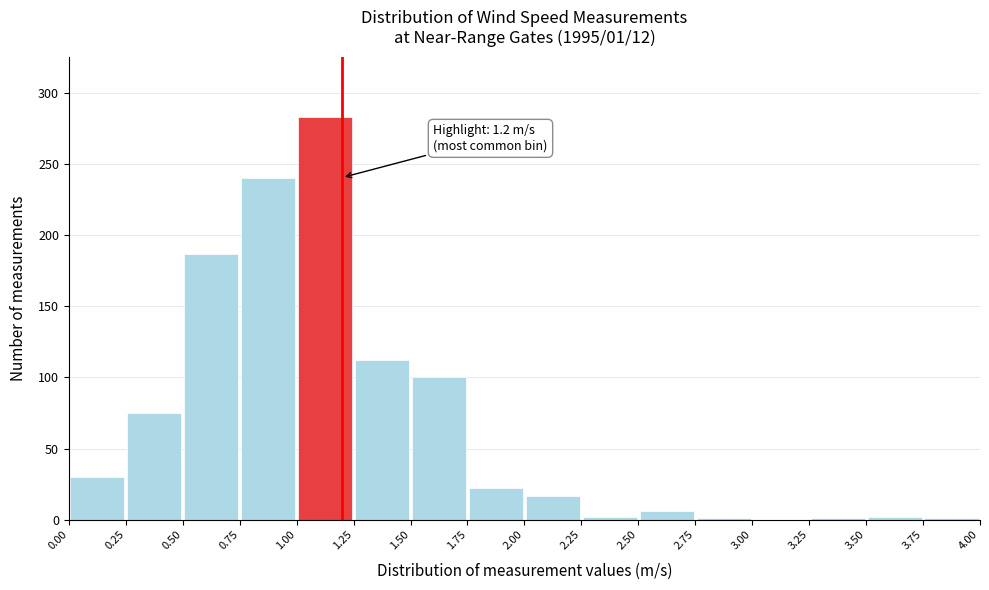

Over which range of the x-axis is the bar tallest?

1.00 to 1.25